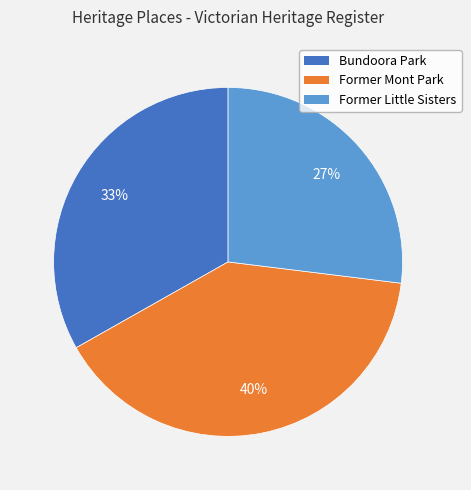

Combined, do Former Little Sisters and Bundoora Park account for over 50%?

Yes